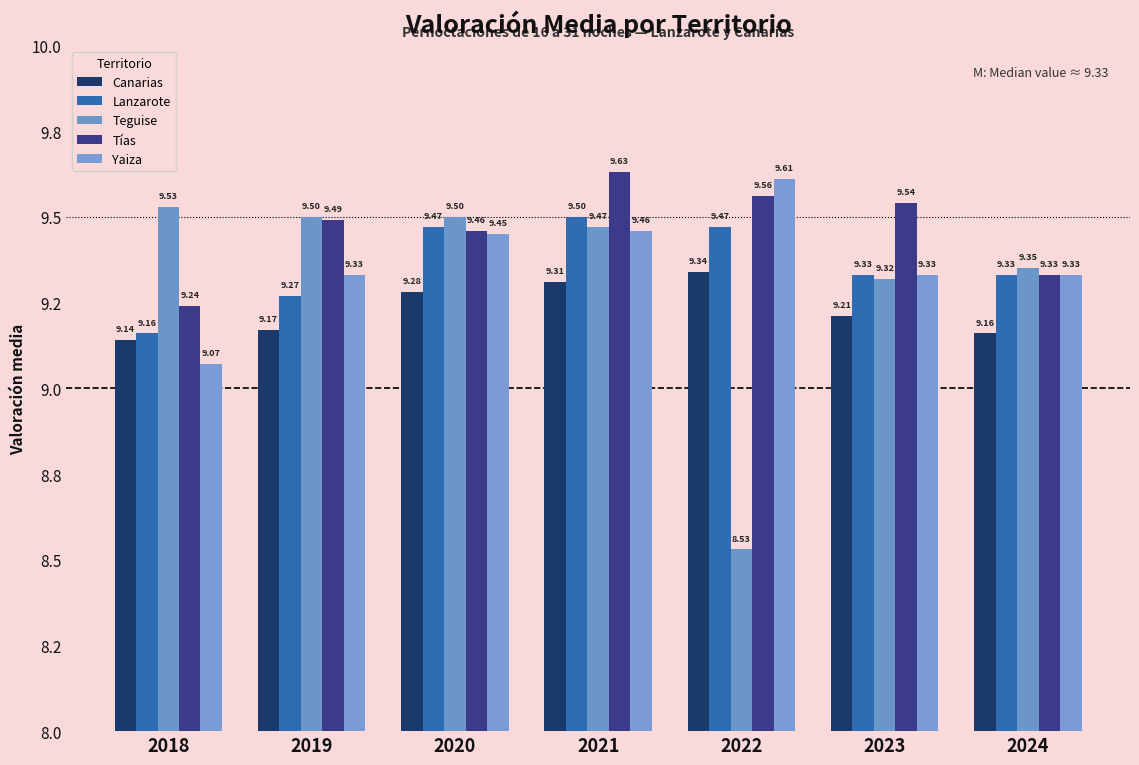

Are the bars grouped side by side (vs. stacked)?

Yes